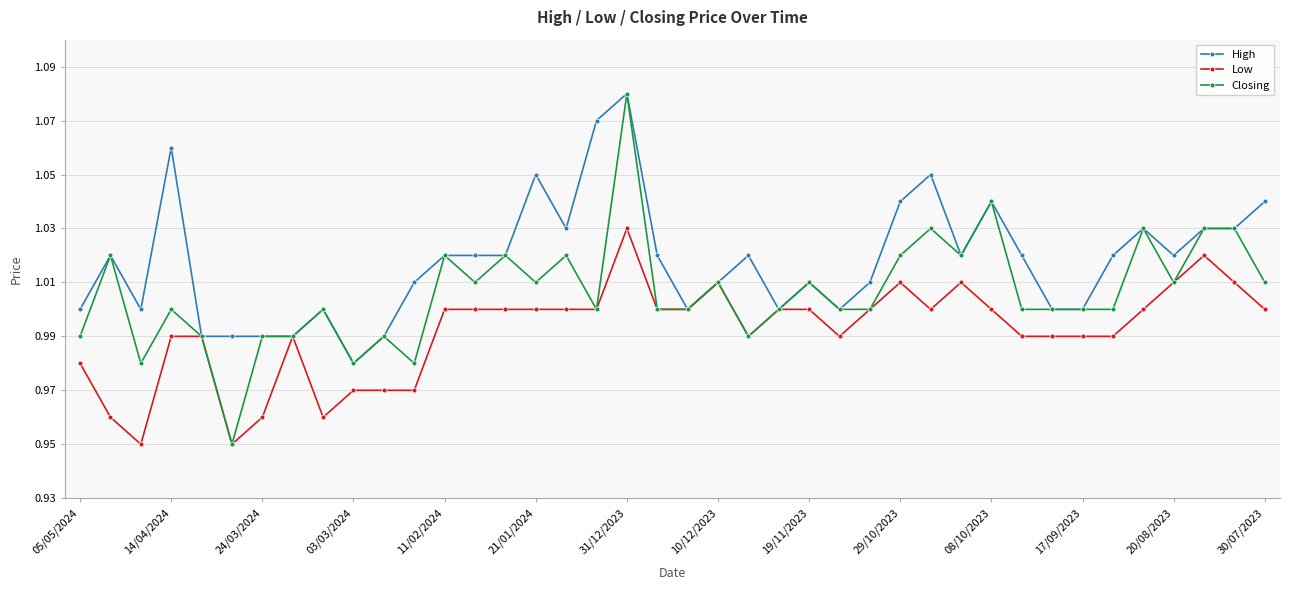

True or false: High has more than 0 points higher than both neighbors.

True